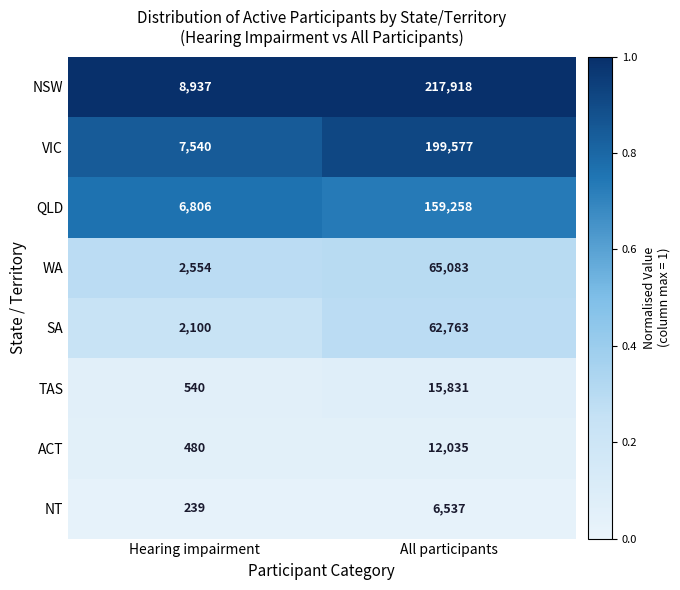

At which category is the sum across all series the highest?

All participants